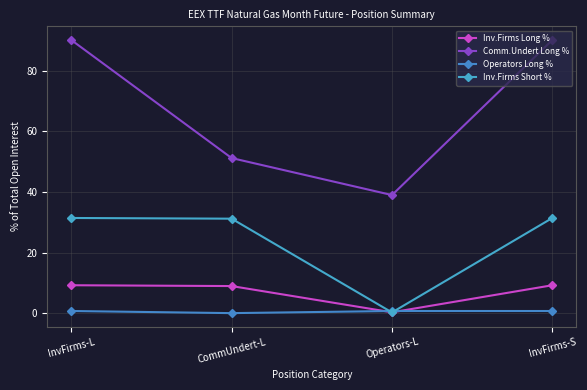

True or false: Inv.Firms Long % has more than 0 interior local peaks.

False